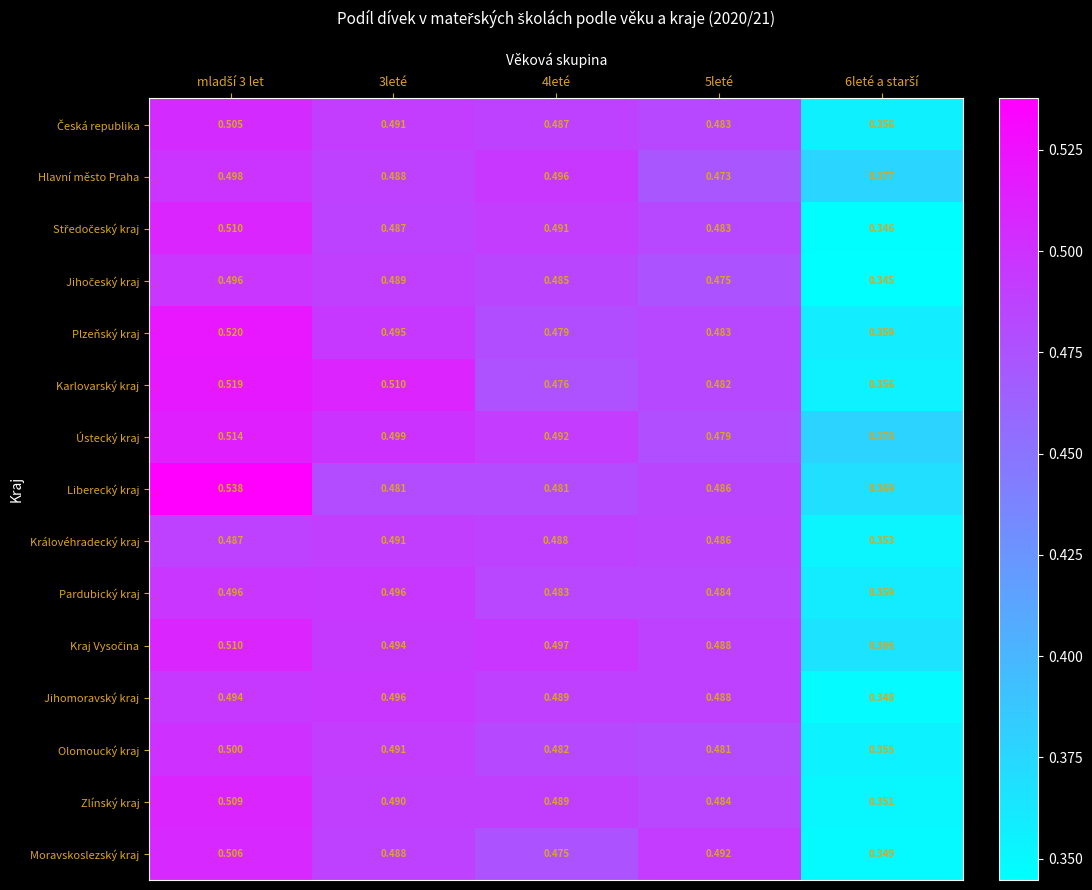

Which series has the largest total across all categories?

Ústecký kraj